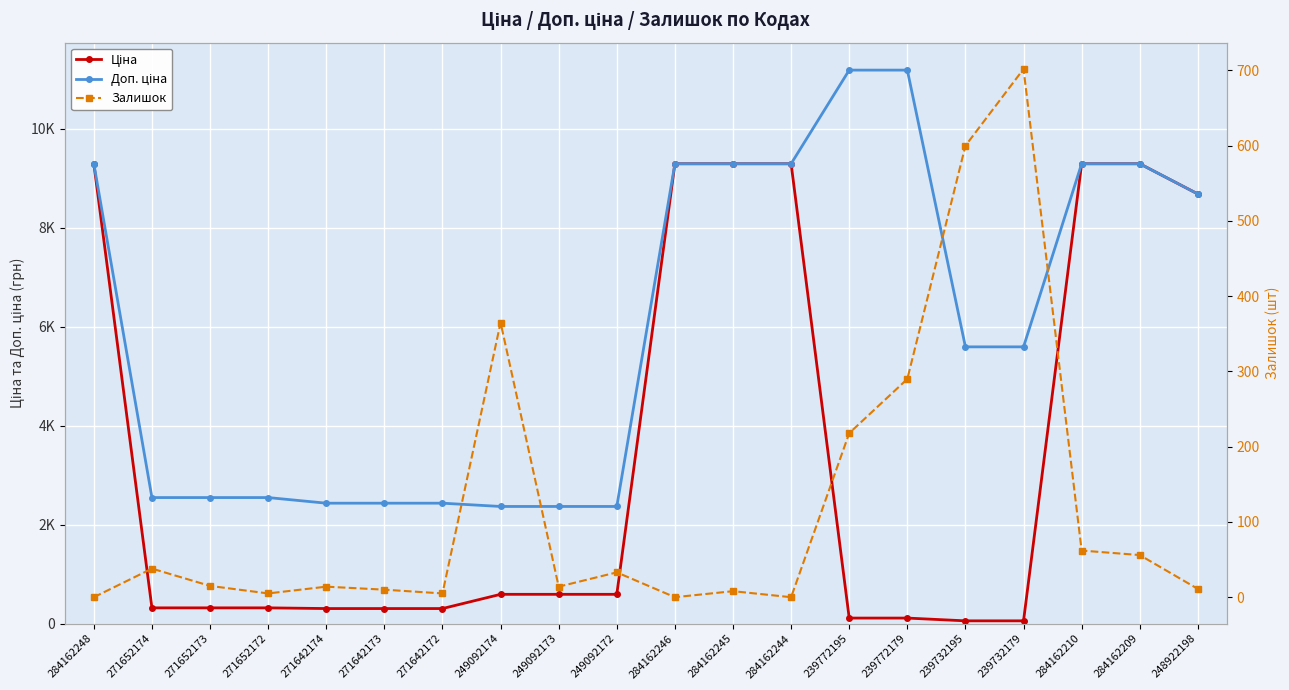

Which series has the largest total across all categories?

Доп. ціна